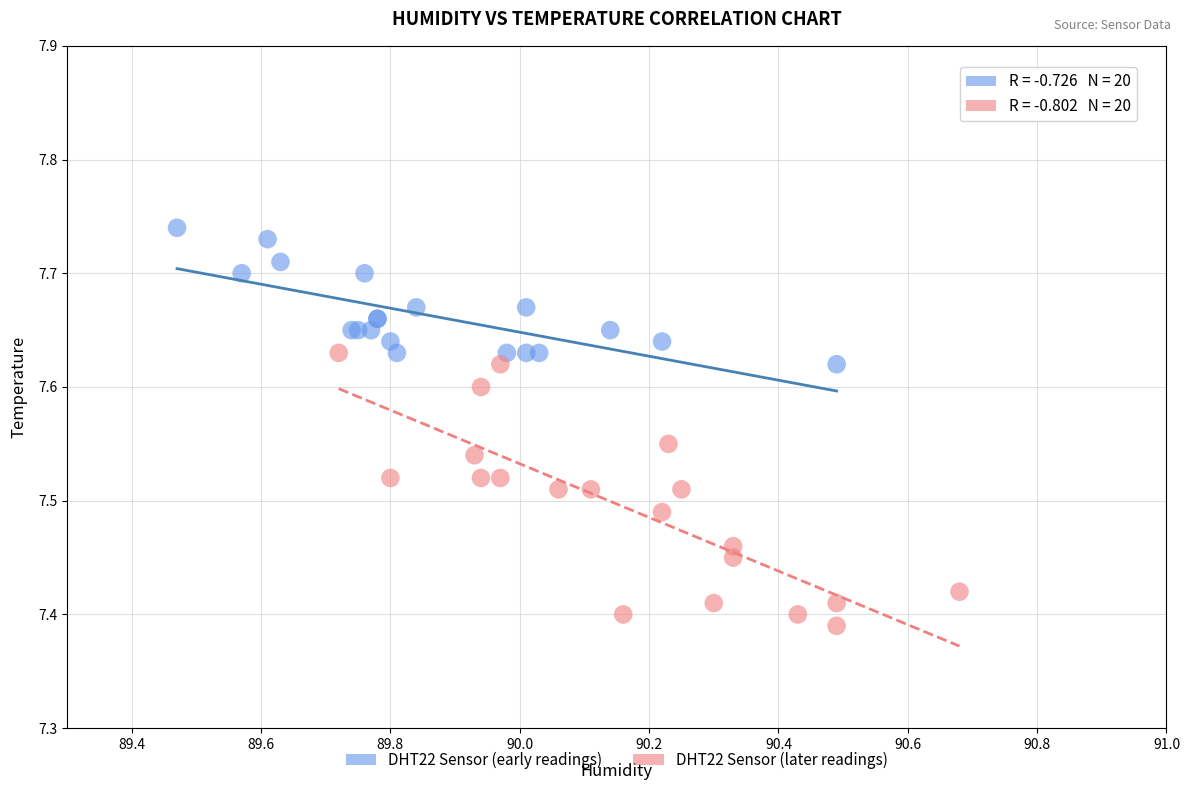

Which series has the largest Y range (max minus min)?

DHT22 Sensor (later readings)